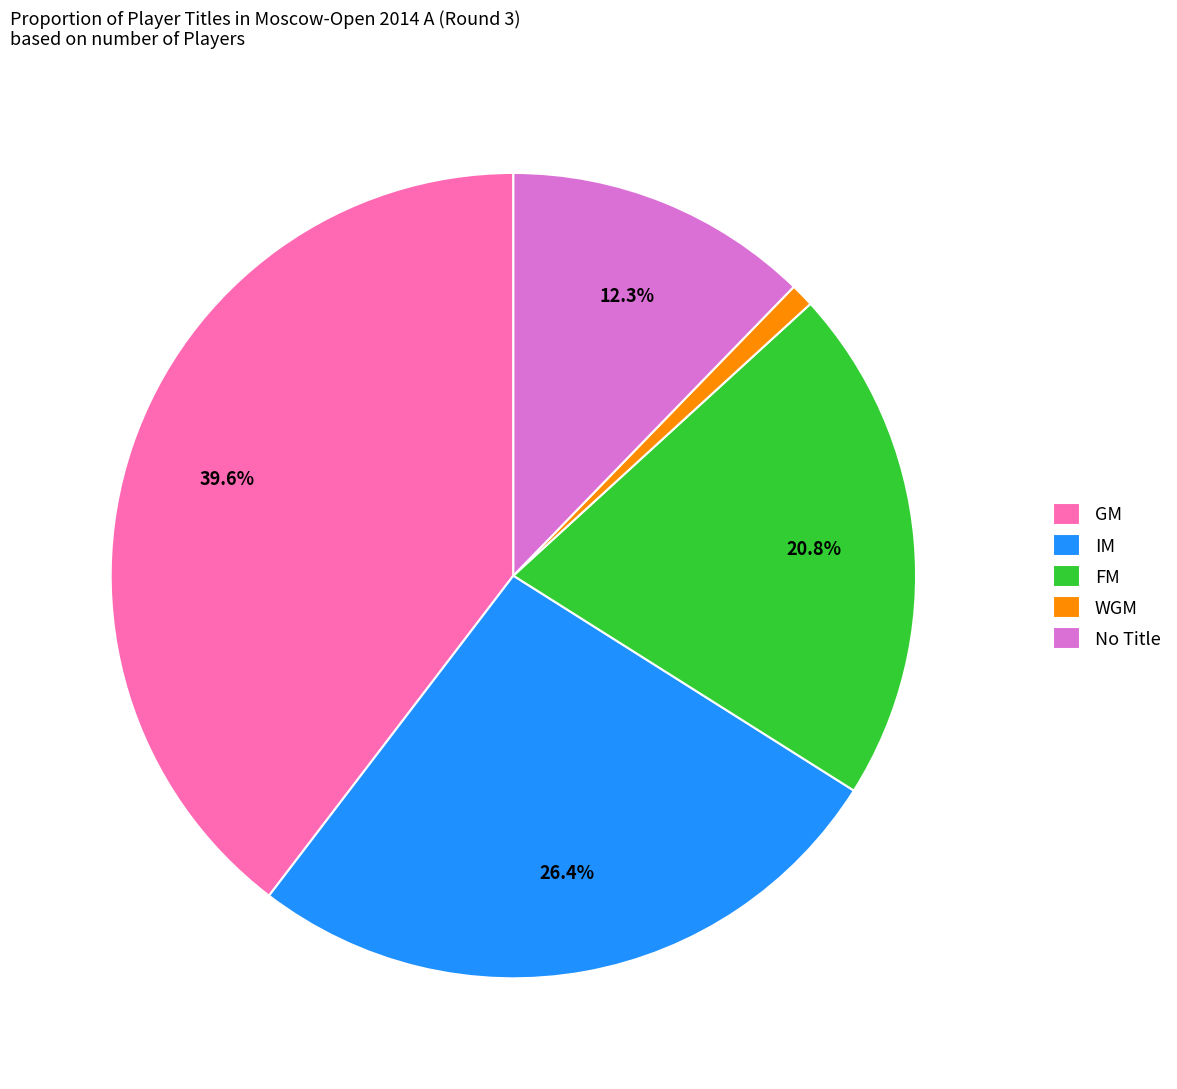

Is it true that GM is 53% of the pie?

False